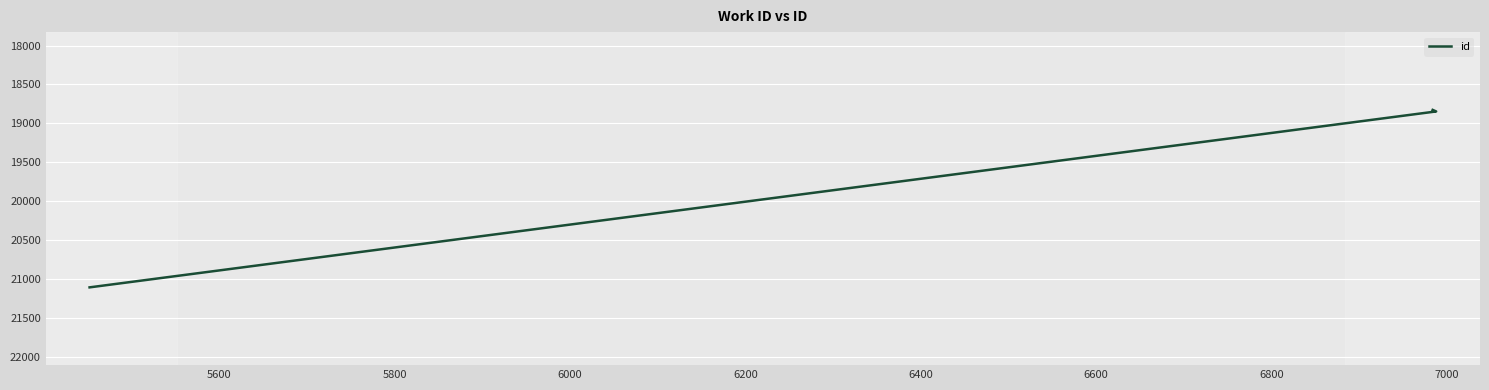

What is the value of the 2nd point from the left?

18847